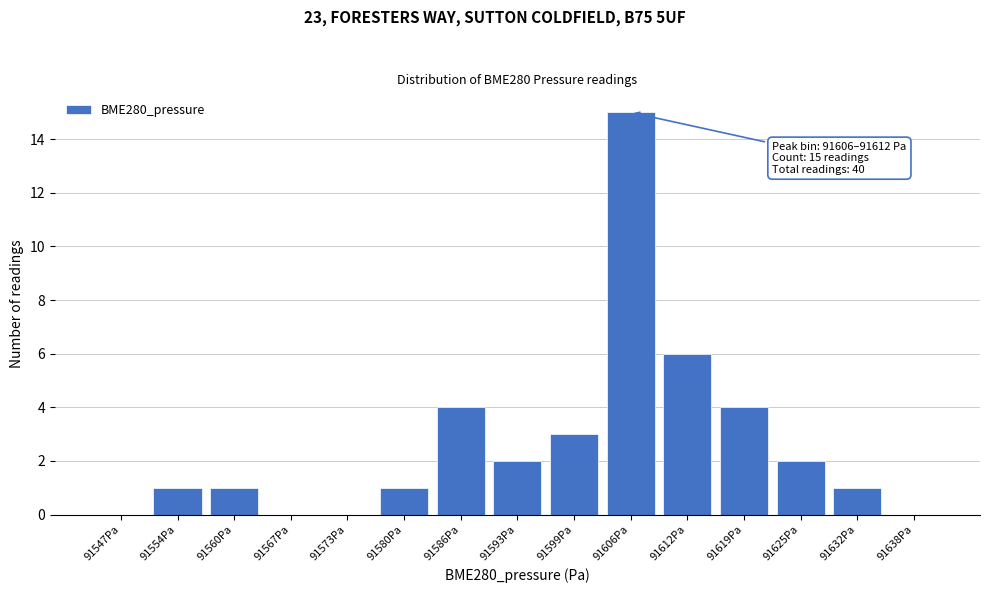

Reading left to right, extract all data points from this chart.

91547Pa=0	91554Pa=1	91560Pa=1	91567Pa=0	91573Pa=0	91580Pa=1	91586Pa=4	91593Pa=2	91599Pa=3	91606Pa=15	91612Pa=6	91619Pa=4	91625Pa=2	91632Pa=1	91638Pa=0